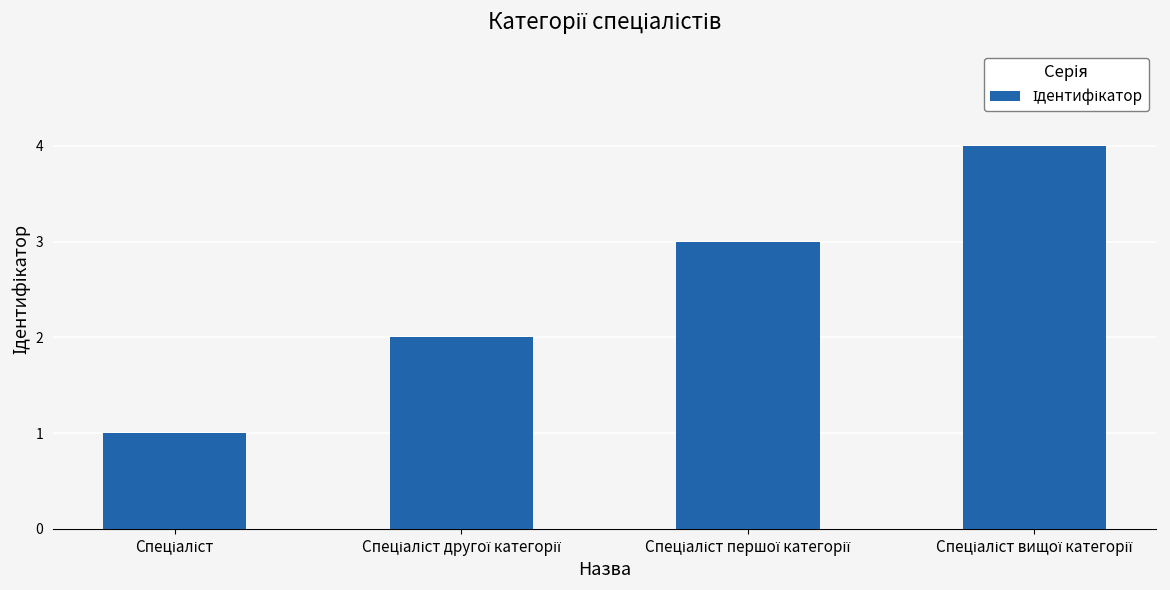

What is the difference between the maximum and minimum values?

3